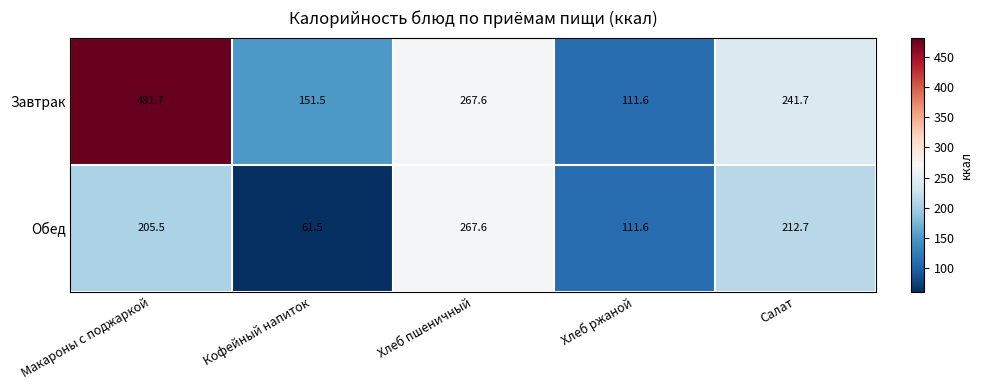

Count the number of categories in the chart.

5